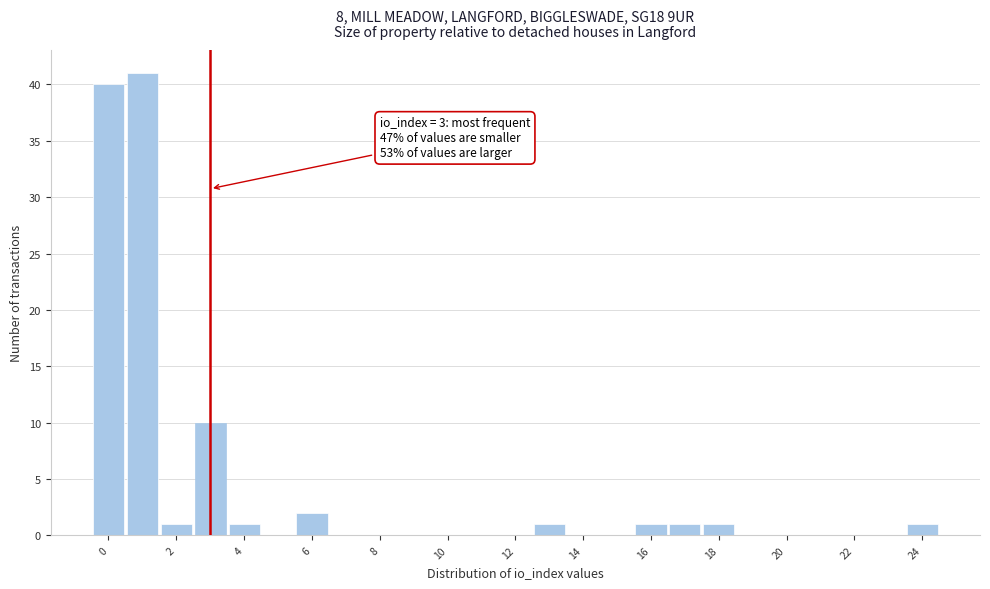

Which range on the x-axis has the tallest bar?

0.5 to 1.5